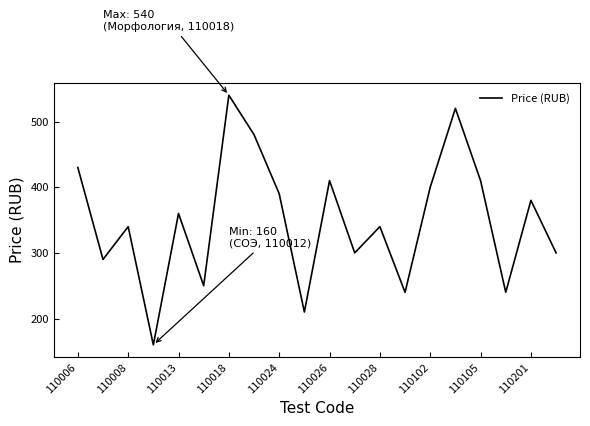

What is the sum of all values?

6990